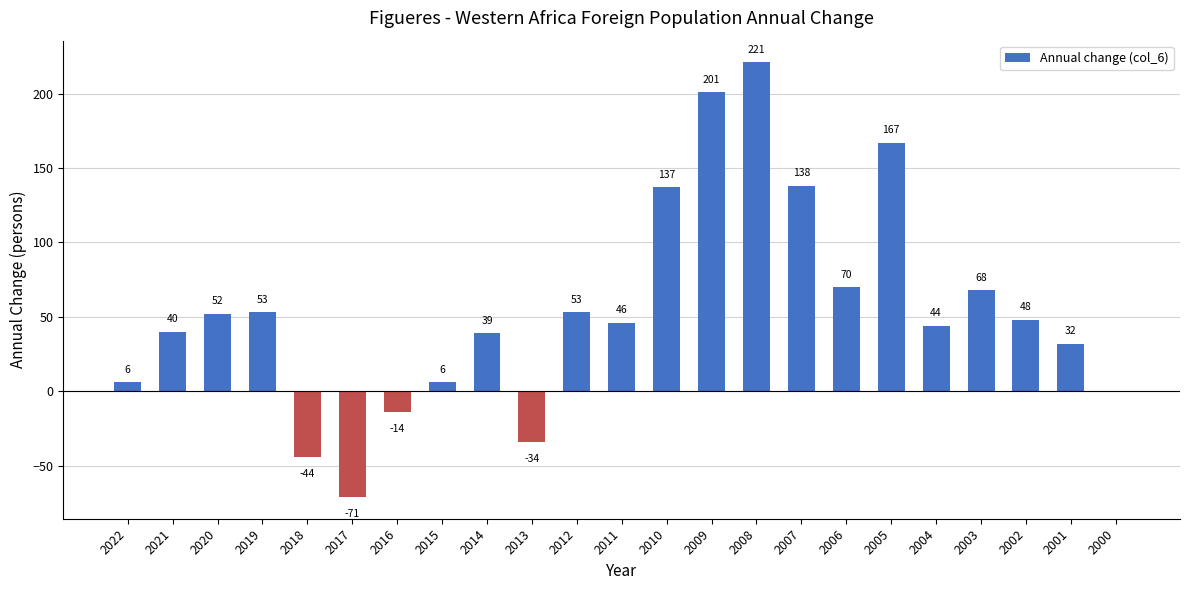

Reading left to right, list all the values displayed in this chart.

2022=6	2021=40	2020=52	2019=53	2018=-44	2017=-71	2016=-14	2015=6	2014=39	2013=-34	2012=53	2011=46	2010=137	2009=201	2008=221	2007=138	2006=70	2005=167	2004=44	2003=68	2002=48	2001=32	2000=0